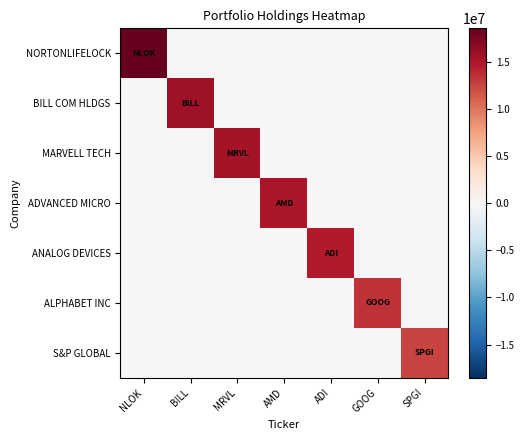

Reading left to right, list all the values displayed in this chart.

NORTONLIFELOCK: NLOK=18516000	BILL=0	MRVL=0	AMD=0	ADI=0	GOOG=0	SPGI=0
BILL COM HLDGS: NLOK=0	BILL=15638000	MRVL=0	AMD=0	ADI=0	GOOG=0	SPGI=0
MARVELL TECH: NLOK=0	BILL=0	MRVL=15434000	AMD=0	ADI=0	GOOG=0	SPGI=0
ADVANCED MICRO: NLOK=0	BILL=0	MRVL=0	AMD=15177000	ADI=0	GOOG=0	SPGI=0
ANALOG DEVICES: NLOK=0	BILL=0	MRVL=0	AMD=0	ADI=14733000	GOOG=0	SPGI=0
ALPHABET INC: NLOK=0	BILL=0	MRVL=0	AMD=0	ADI=0	GOOG=13411000	SPGI=0
S&P GLOBAL: NLOK=0	BILL=0	MRVL=0	AMD=0	ADI=0	GOOG=0	SPGI=12561000